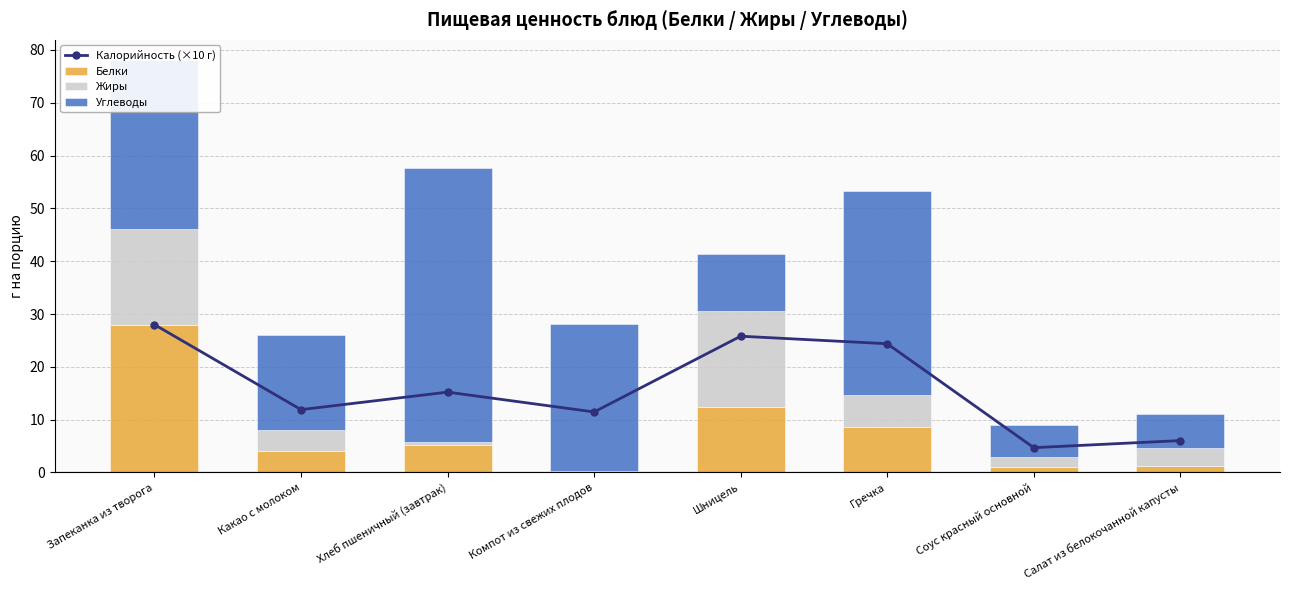

What is the approximate value of Углеводы at Хлеб пшеничный (завтрак)?

51.9